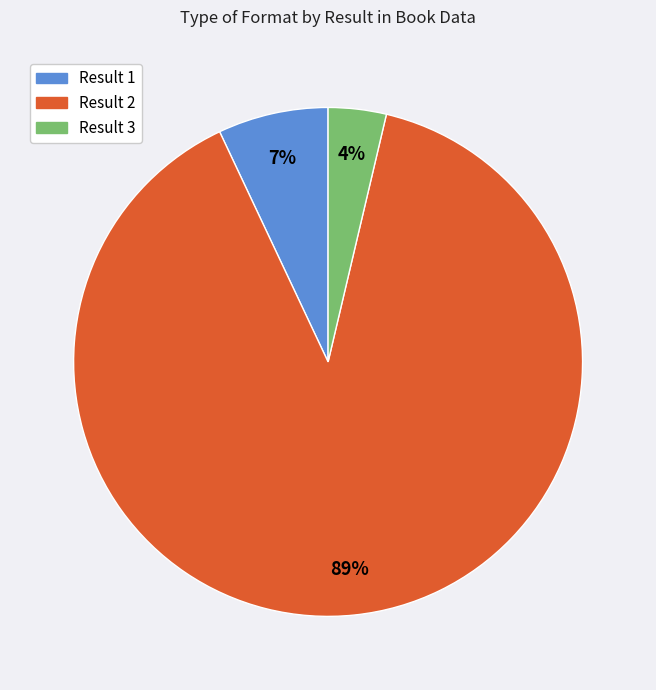

To the nearest percent, what is the average slice percentage?

33%